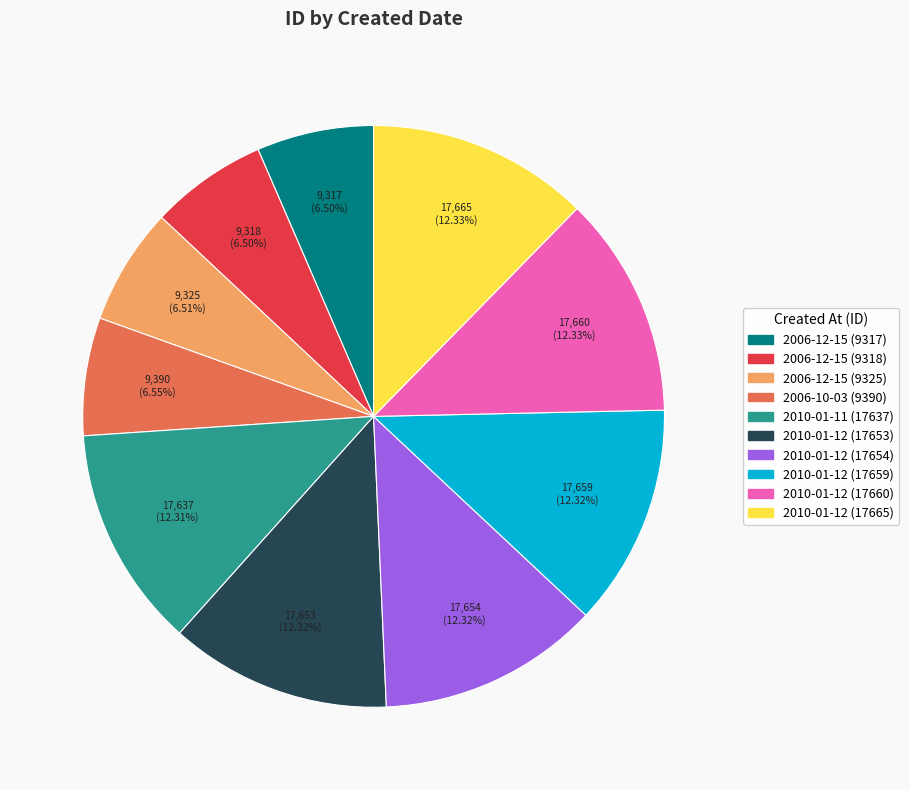

To the nearest percent, what percentage of the pie is 2010-01-12 (17659)?

12%